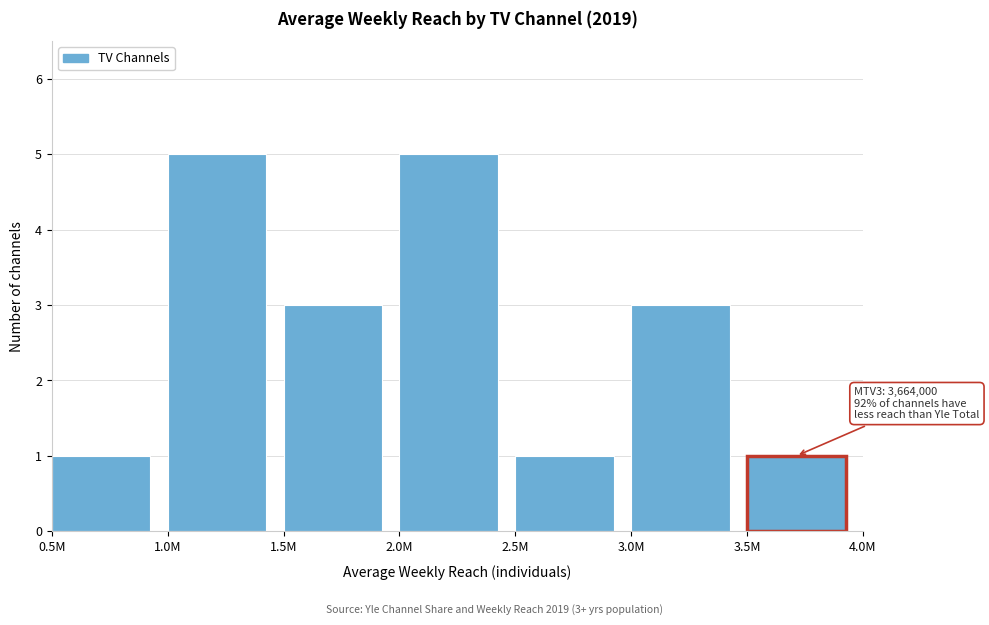

Reading left to right, what are all the values shown in this chart?

1	5	3	5	1	3	1